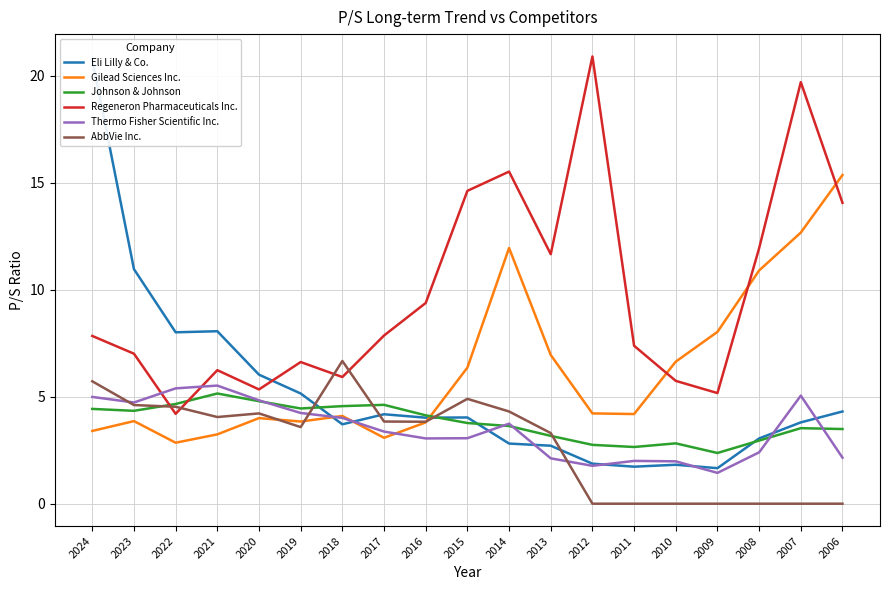

Does the chart display data point markers on the line(s)?

No